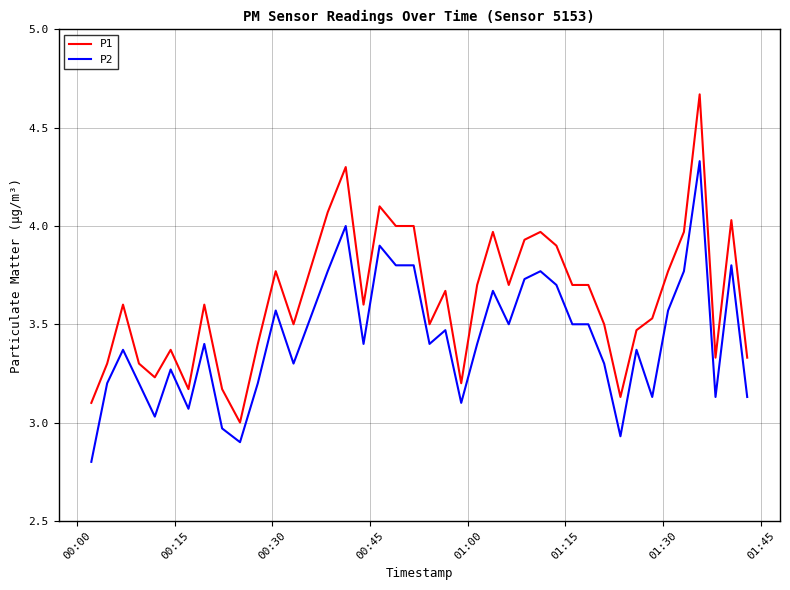

Rank the series by their average value, from highest to lowest.

P1, P2